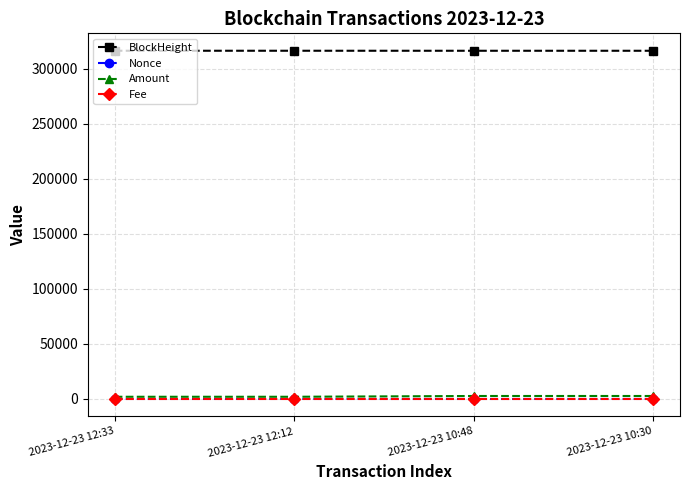

What position from the right is 2023-12-23 10:30?

1